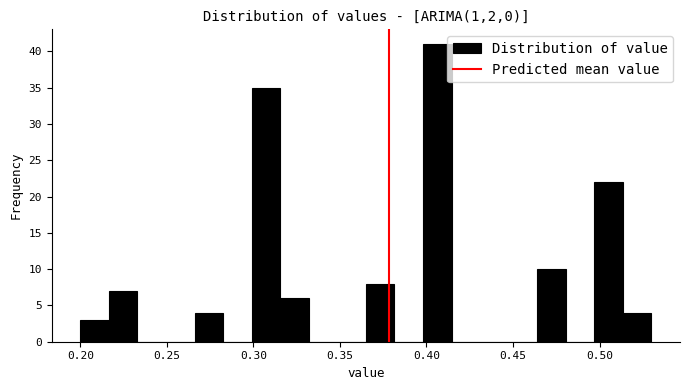

Around what value on the x-axis is the tallest bar? Give the approximate position of its centre, as read against the axis.

0.405